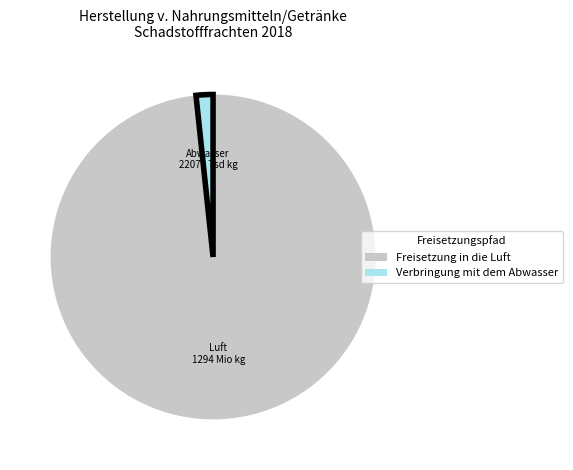

Is there any slice that represents more than half of the pie?

Yes